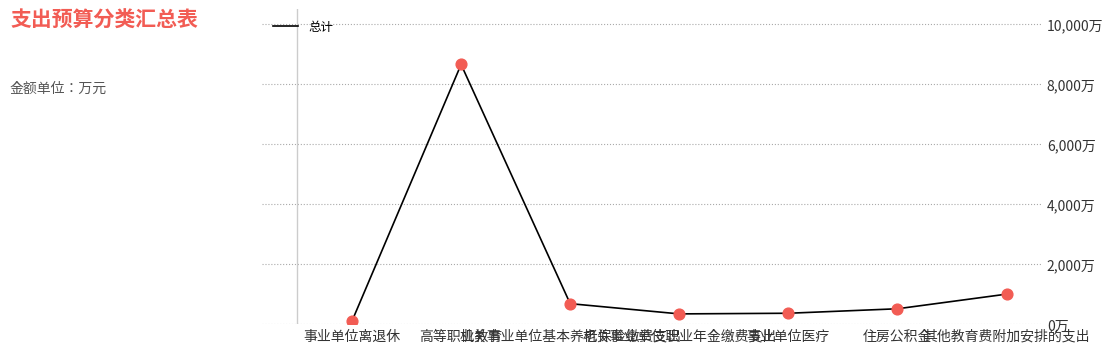

Does the chart have visible grid lines?

Yes